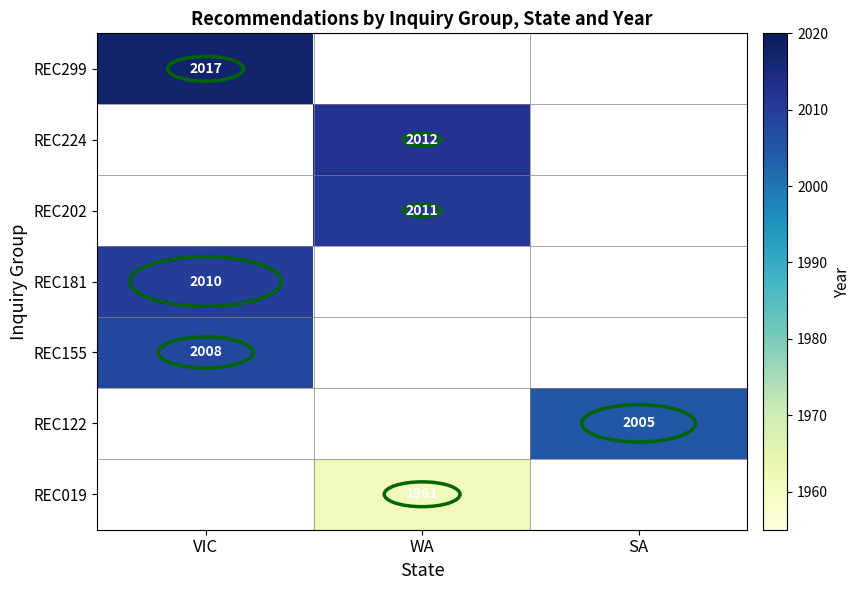

The REC181 series shows 1159 at VIC. True or false?

False